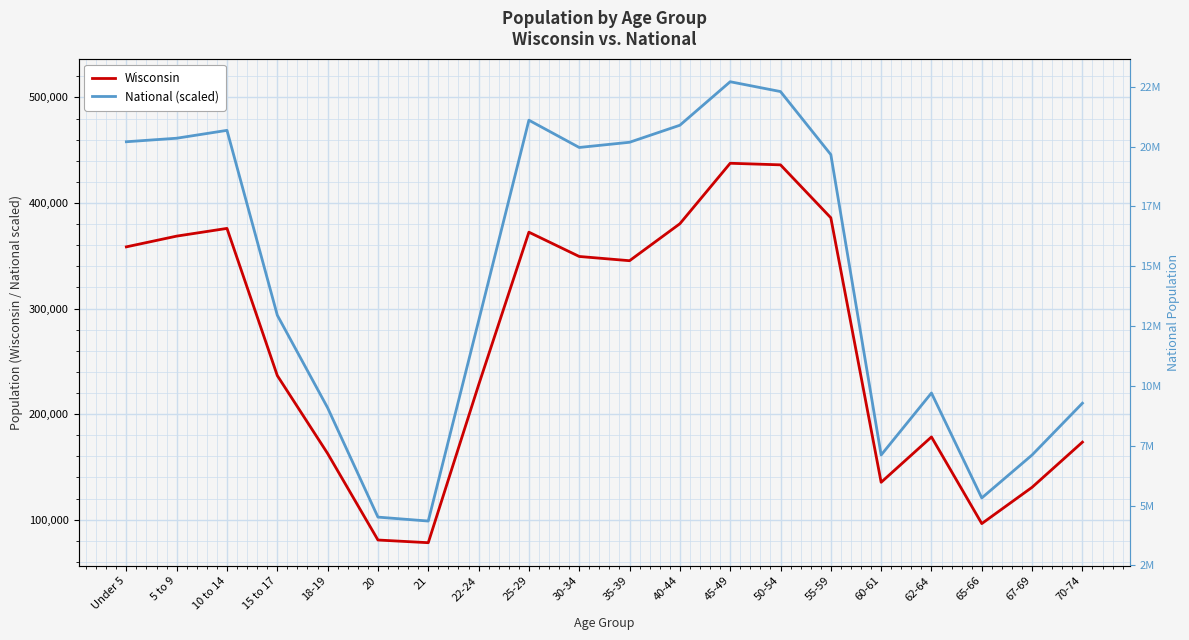

What position from the left is 18-19?

5